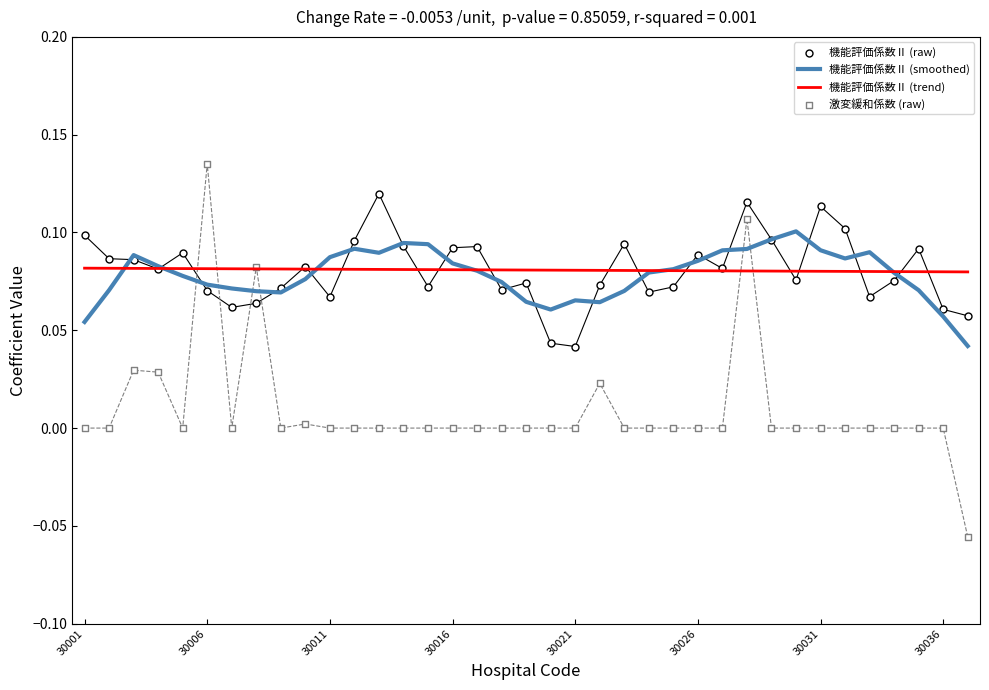

Which series contains the highest Y value?

激変緩和係数 (raw)